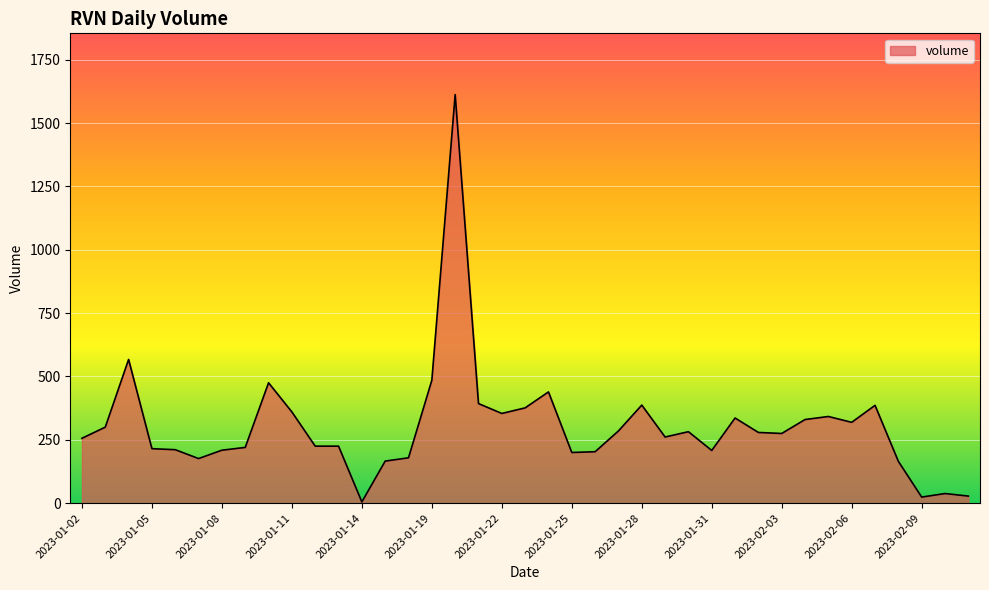

What is the greatest value displayed?

1612